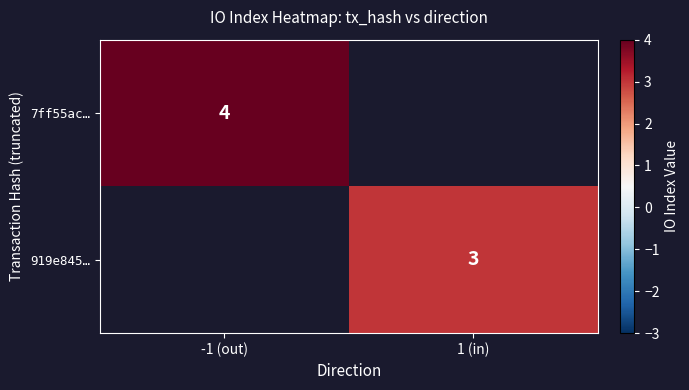

Is it true that 7ff55ac… equals 2.3 at -1 (out)?

False